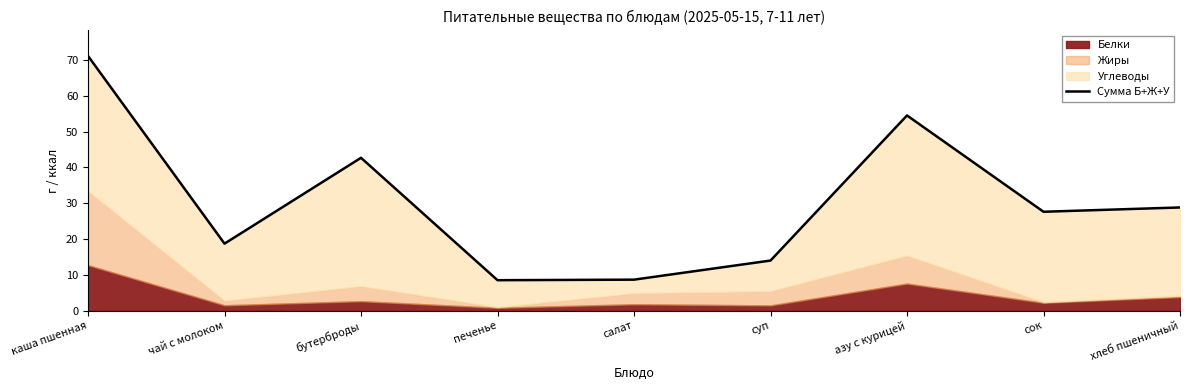

Reading right to left, extract all data points from this chart.

хлеб пшеничный=28.8	сок=27.6	азу с курицей=54.5	суп=14.0	салат=8.7	печенье=8.5	бутерброды=42.7	чай с молоком=18.7	каша пшенная=71.1